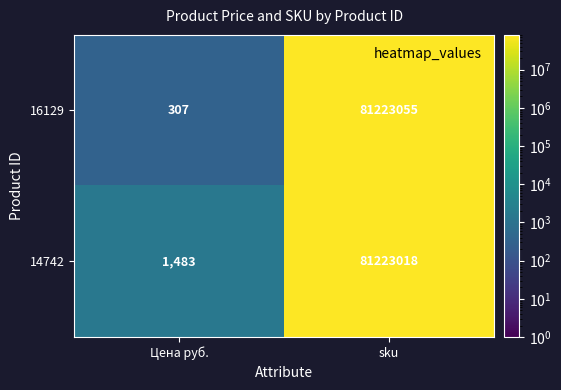

Rank the series by their average value, from lowest to highest.

16129, 14742